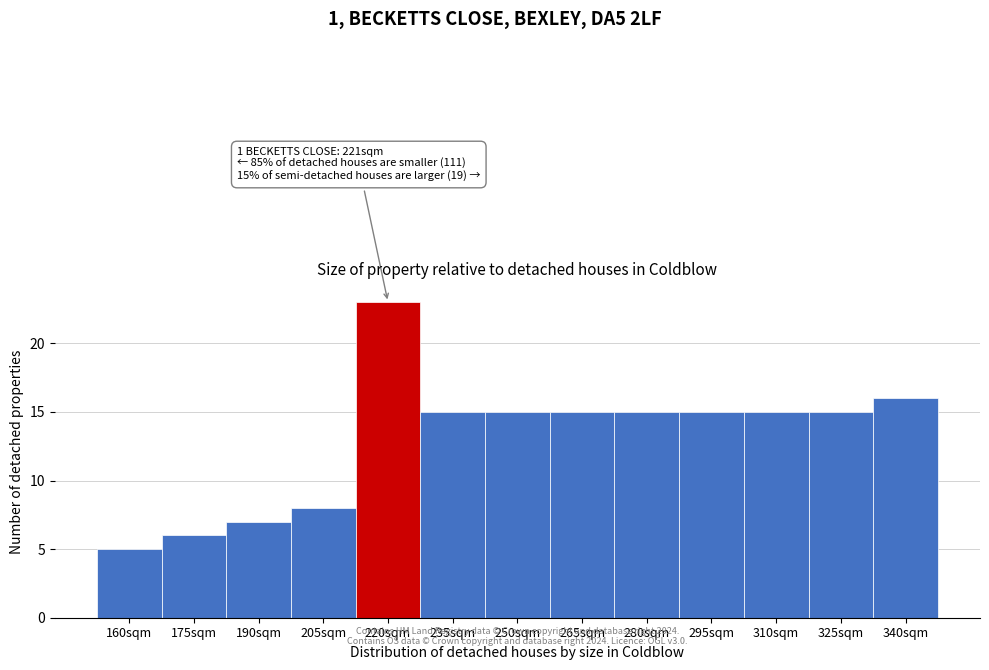

Reading left to right, list all the values displayed in this chart.

5	6	7	8	23	15	15	15	15	15	15	15	16